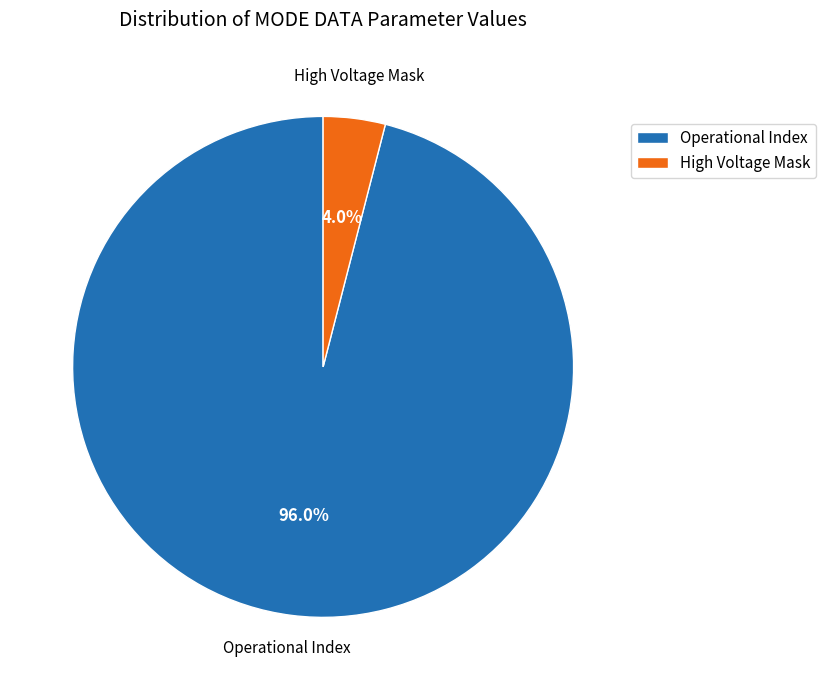

What is the ratio of the value at Operational Index to the value at High Voltage Mask?

24.0